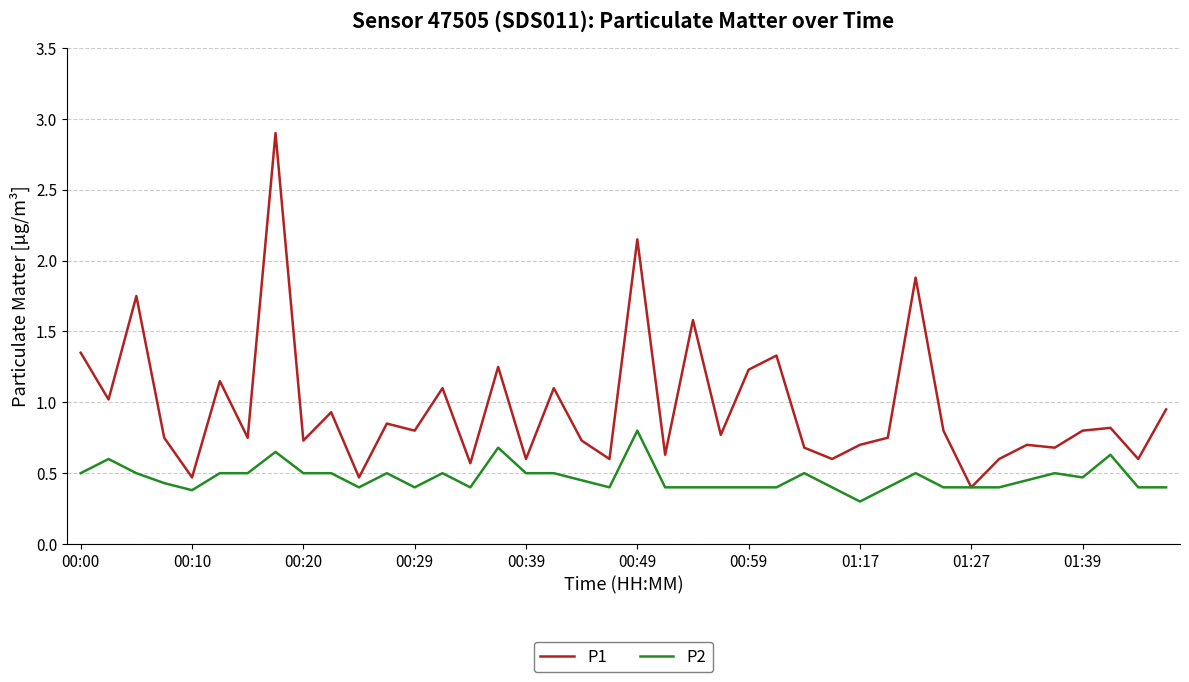

Does the chart have visible grid lines?

Yes